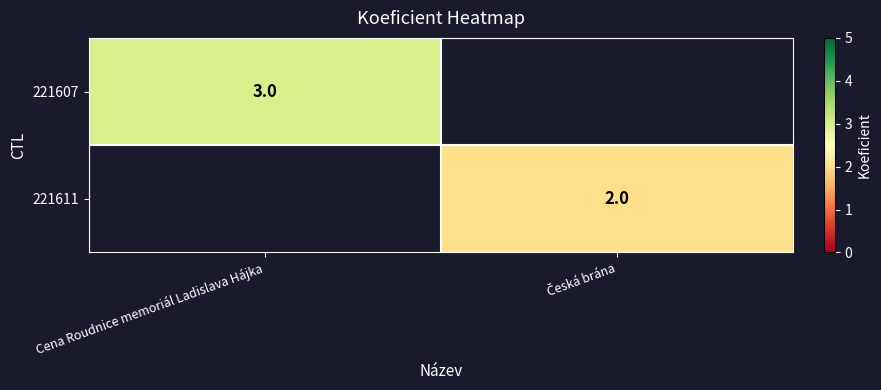

What is the greatest value displayed?

3.0